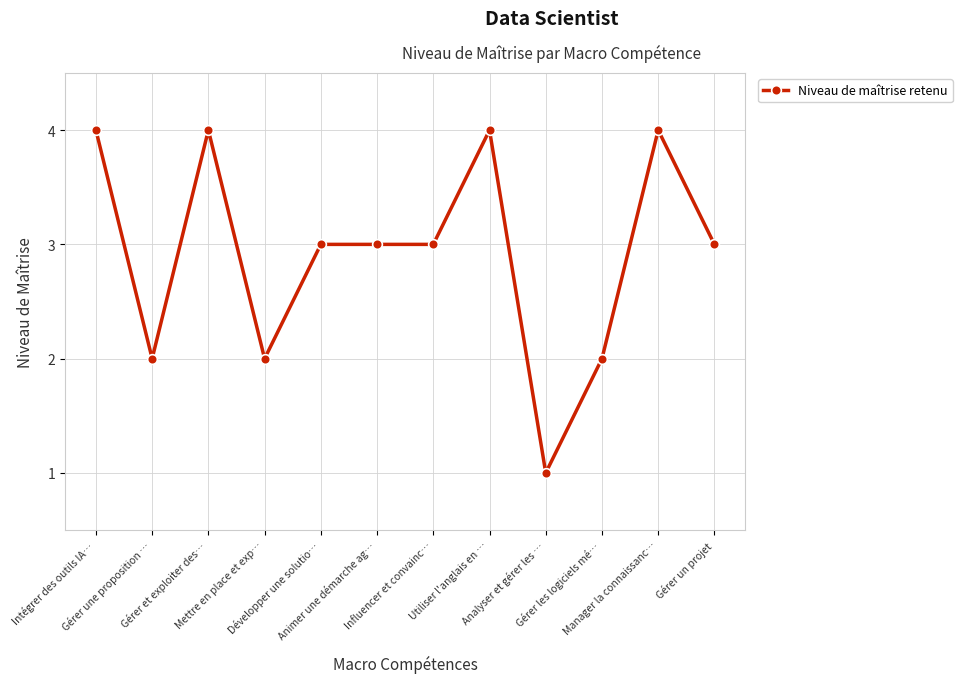

Where is the first local minimum?

Gérer une proposition …